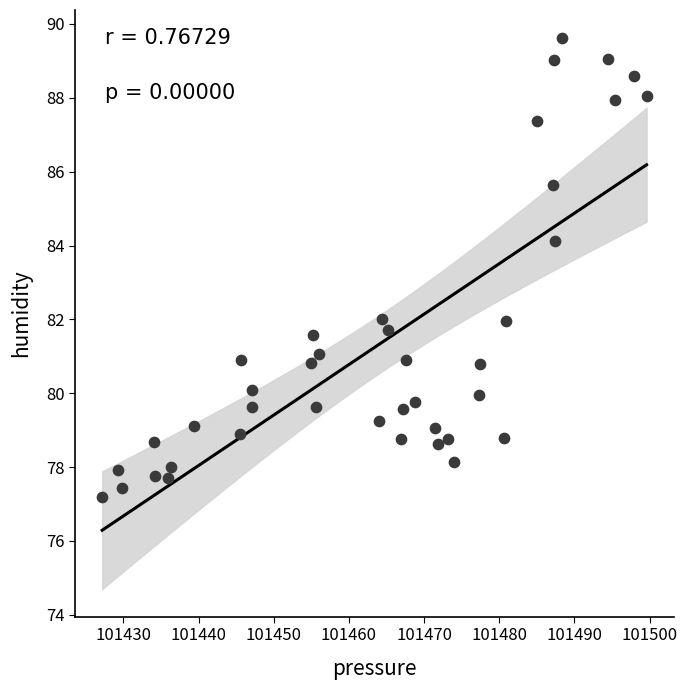

What is the range of X values (max minus min)?

72.4